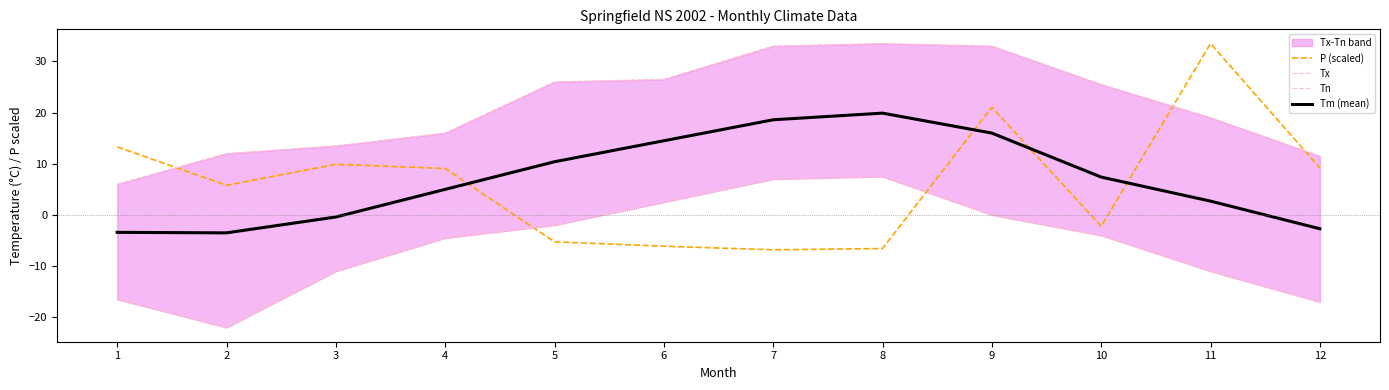

At how many categories does at least one series exceed 3?

12